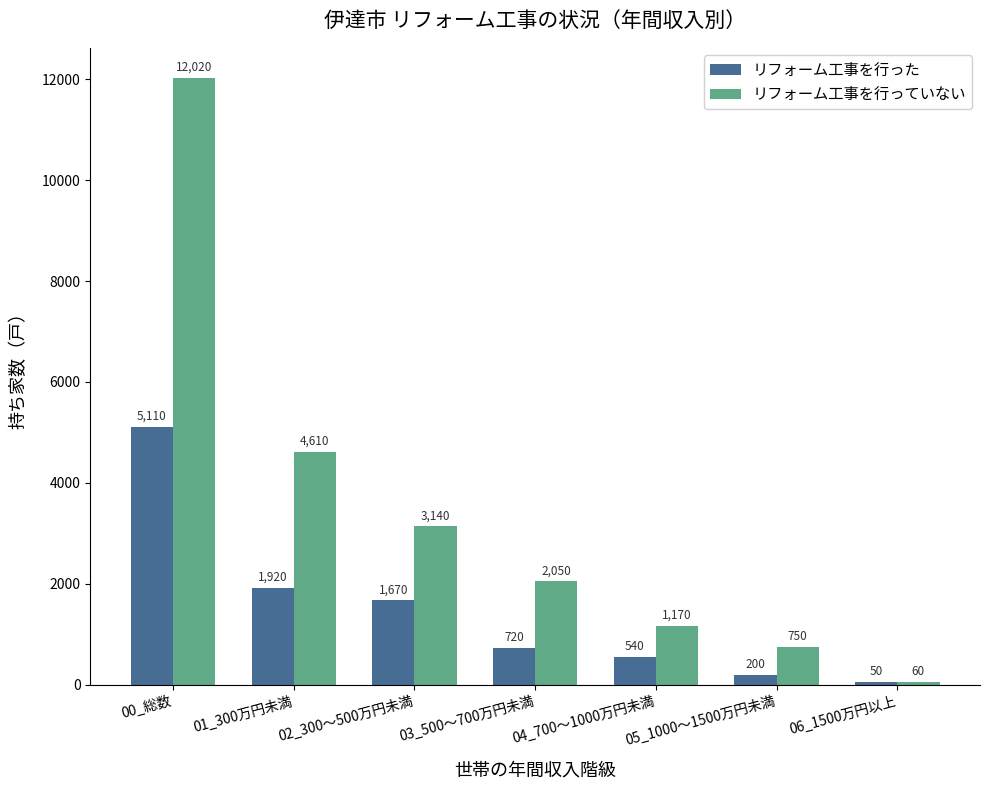

What is the label of the 5th bar from the left?

04_700～1000万円未満